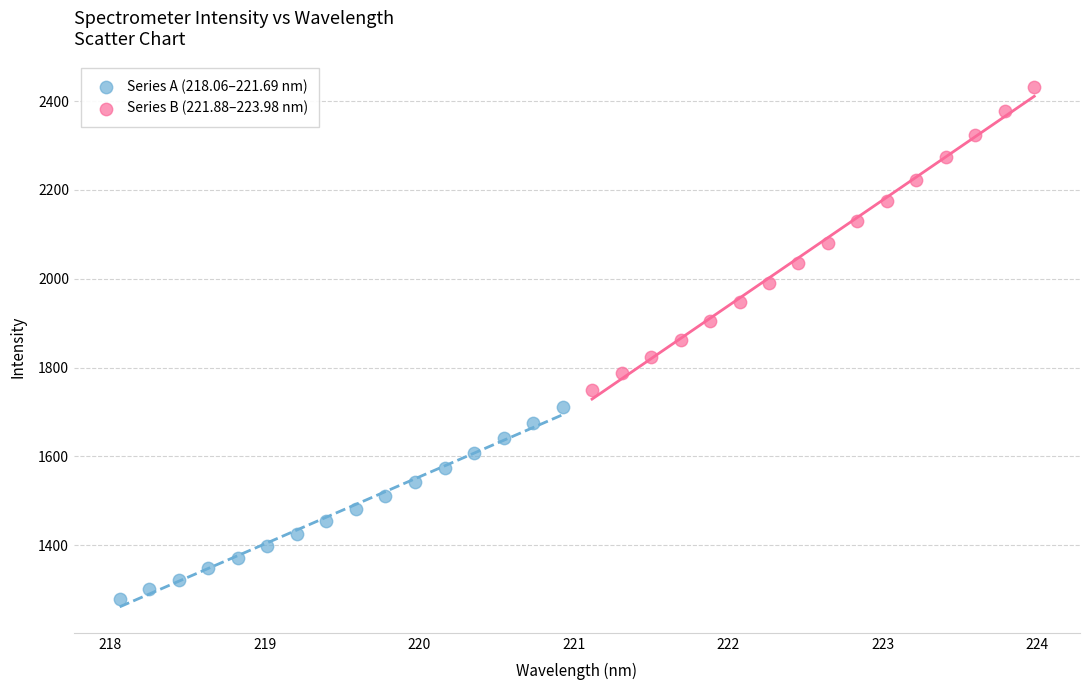

Which series has the largest Y range (max minus min)?

Series B (221.88–223.98 nm)